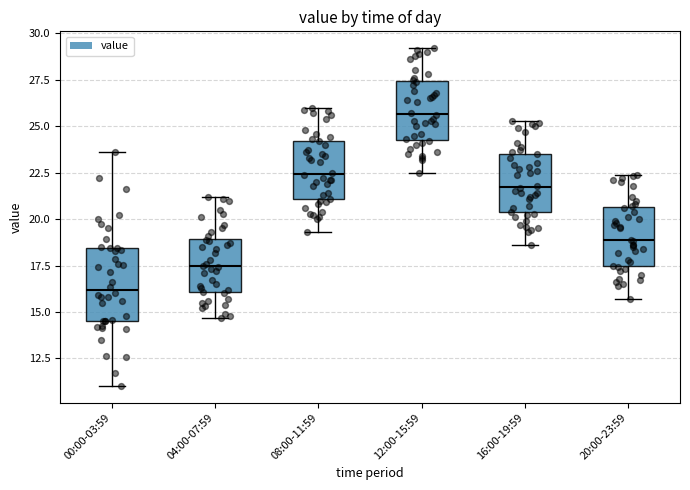

Which box's median line is the highest?

12:00-15:59